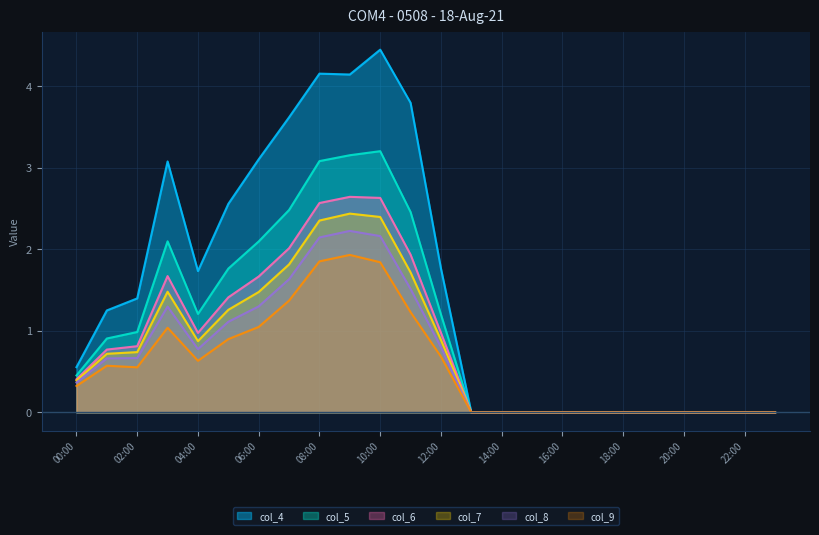

What is the spread (max minus min) of values at 10:00?

2.6